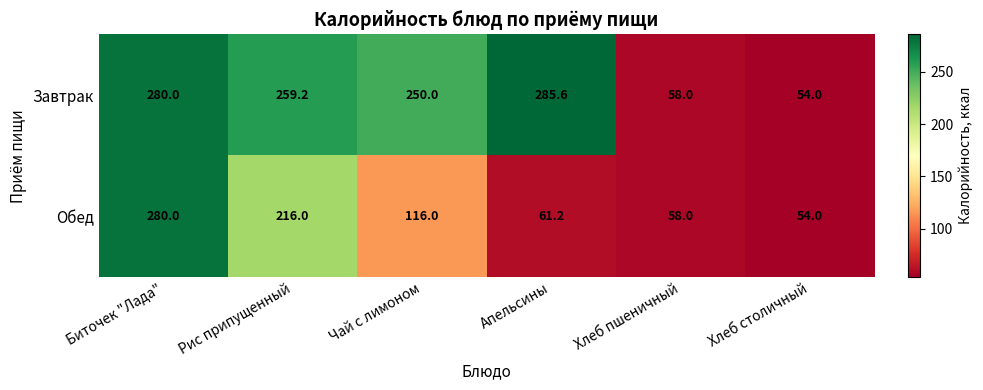

List the series in order of their peak value, lowest first.

Обед, Завтрак